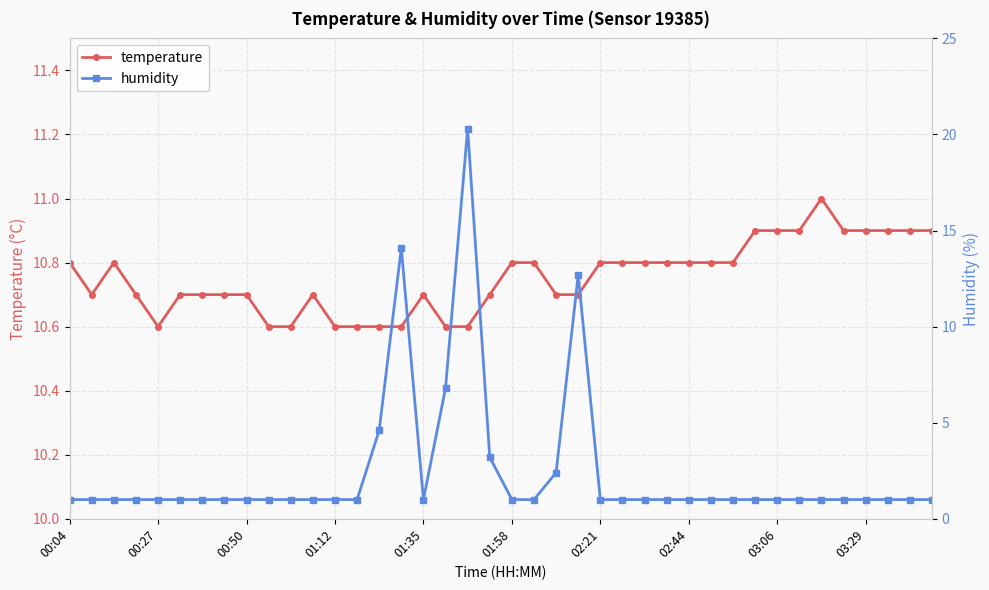

The value of temperature at 39 is 10.9. True or false?

True